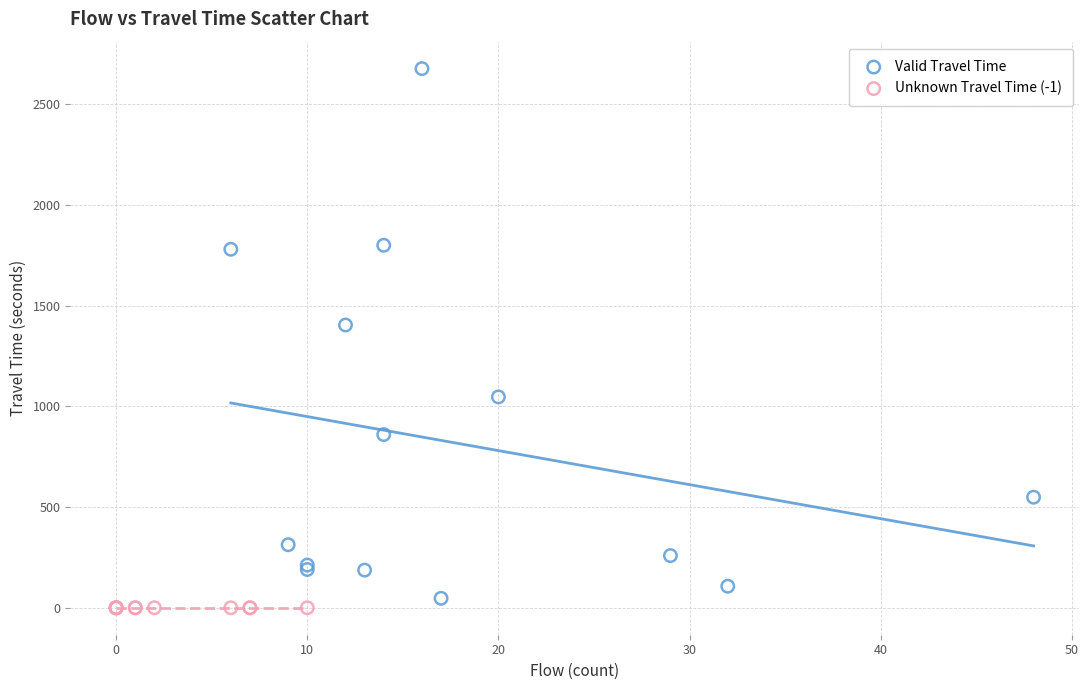

Which series contains the highest Y value?

Valid Travel Time